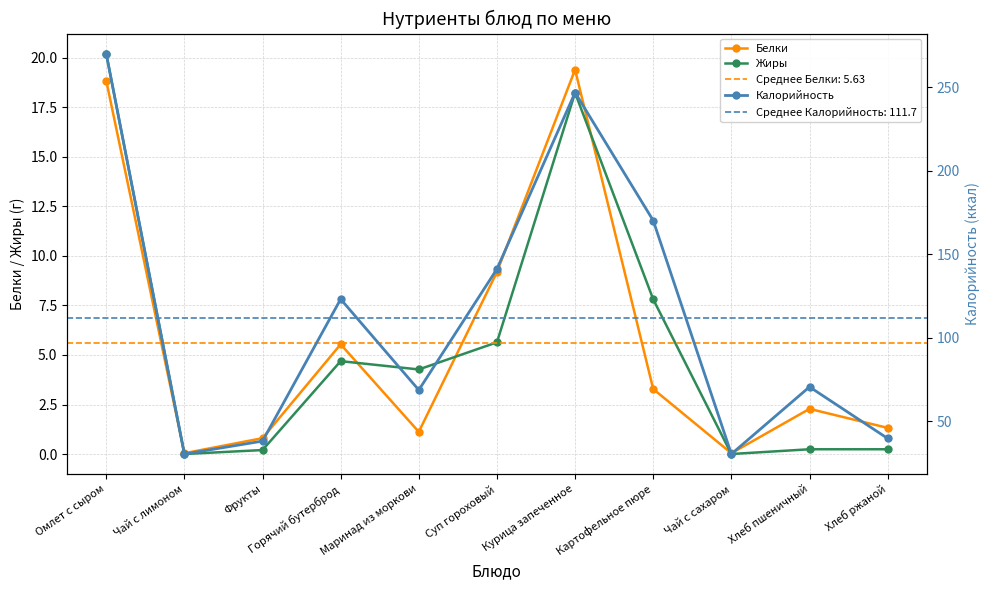

What are all the series names shown in the legend?

Белки, Жиры, Калорийность